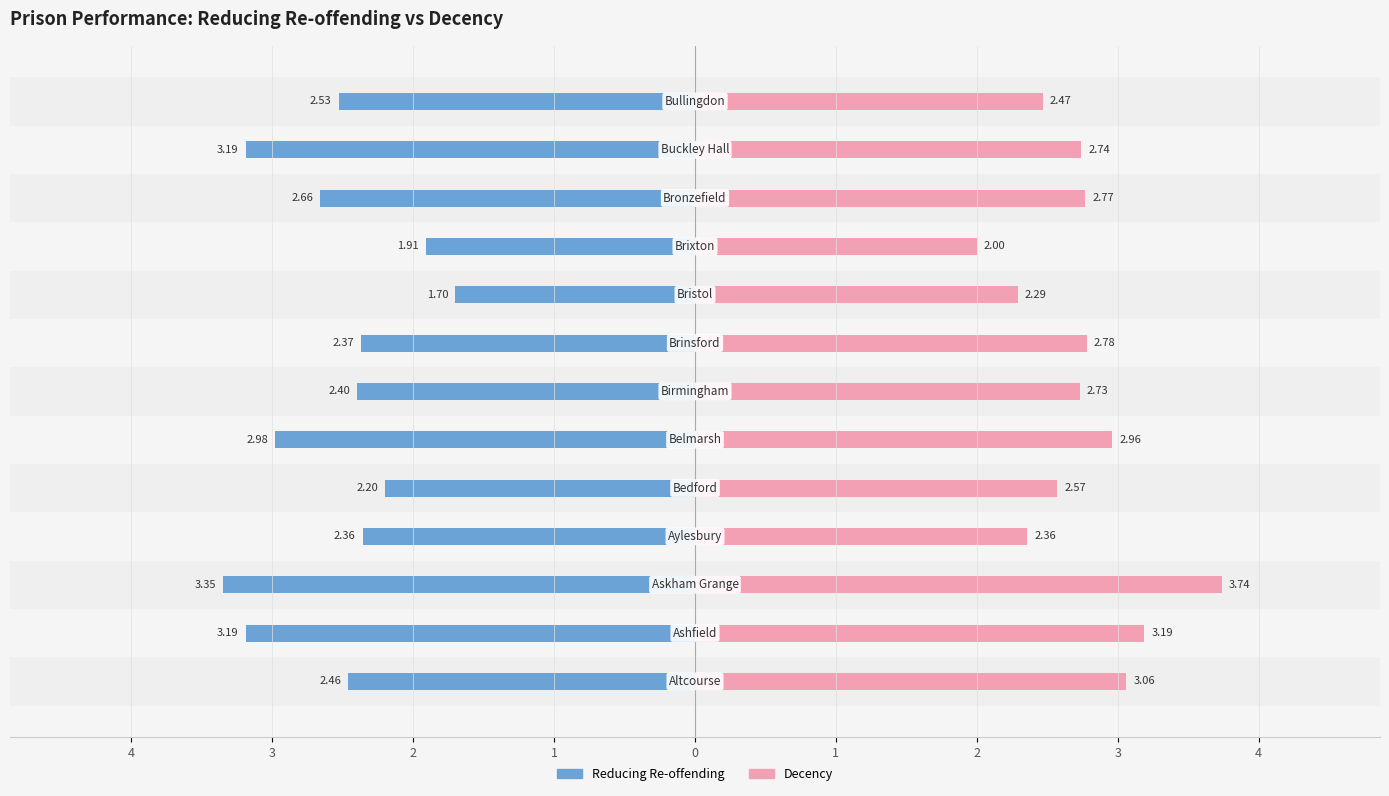

Reading left to right, what are all the values shown in this chart?

Reducing Re-offending: -2.5	-3.2	-3.4	-2.4	-2.2	-3.0	-2.4	-2.4	-1.7	-1.9	-2.7	-3.2	-2.5
Decency: 3.1	3.2	3.7	2.4	2.6	3.0	2.7	2.8	2.3	2.0	2.8	2.7	2.5